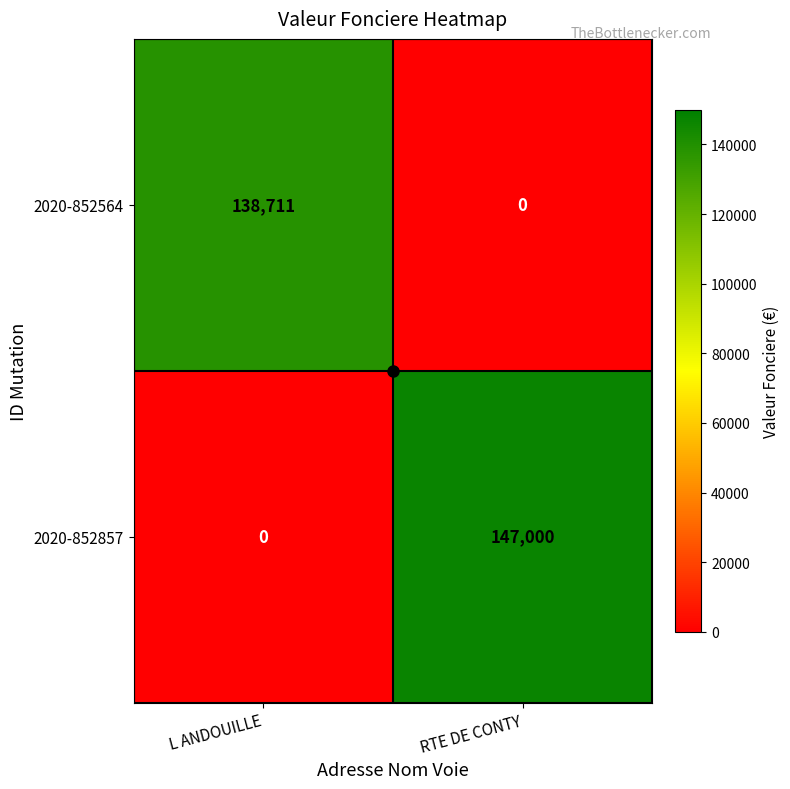

Which series has the largest total across all categories?

2020-852857